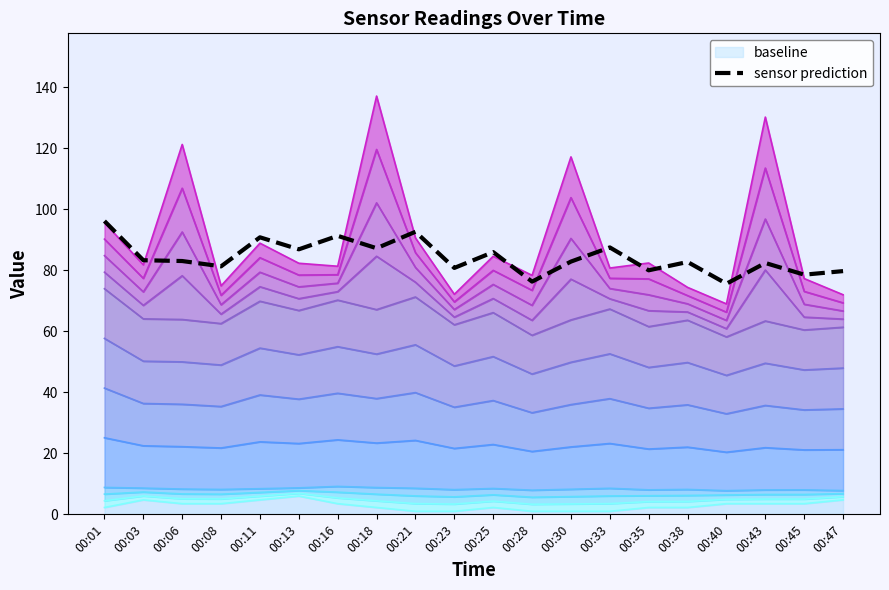

What is the ratio of the value at 00:13 to the value at 00:18?

1.0